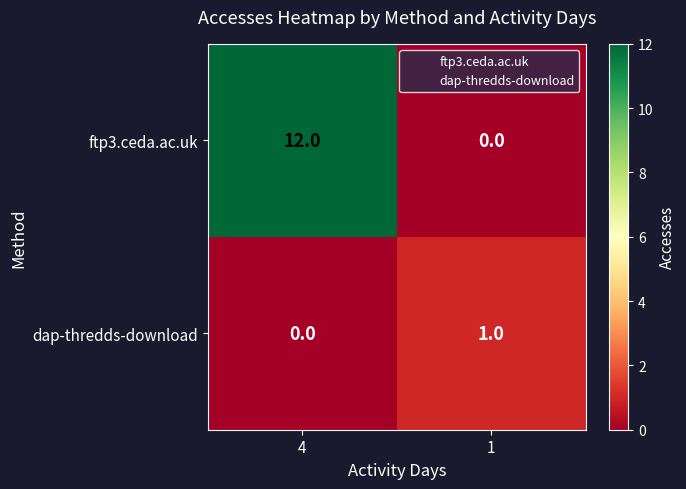

What is the spread (max minus min) of values at 4?

12